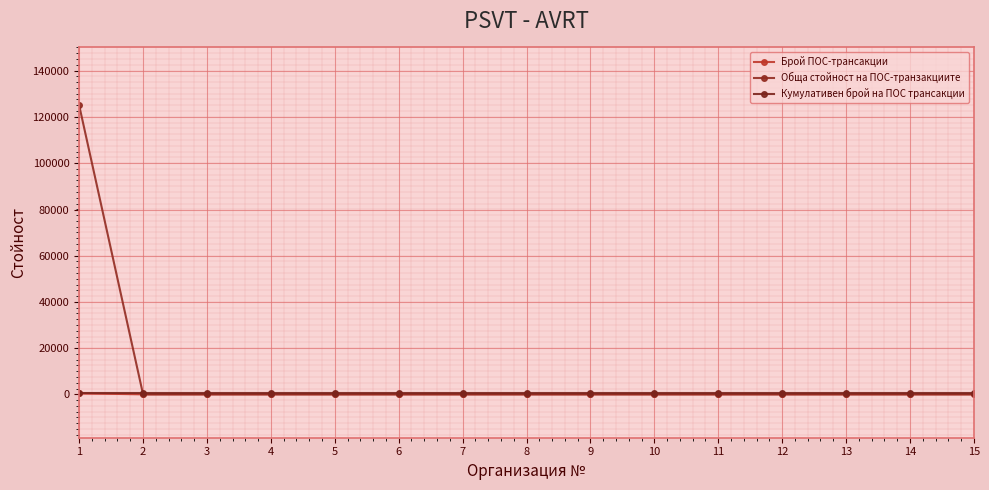

At which category is the sum across all series the highest?

1